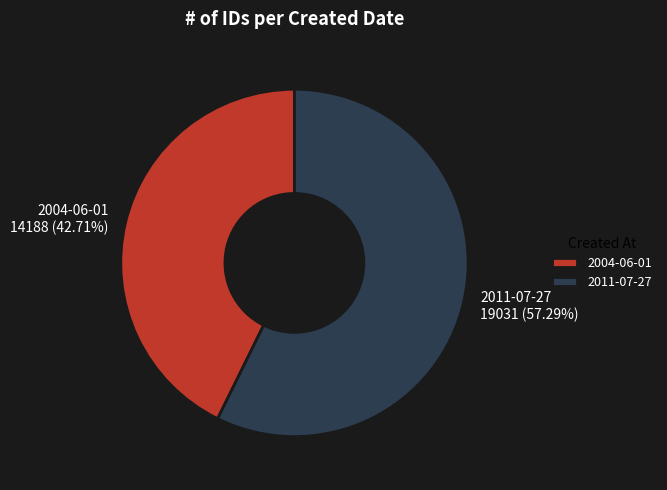

Which slice represents more than half of the pie?

2011-07-27